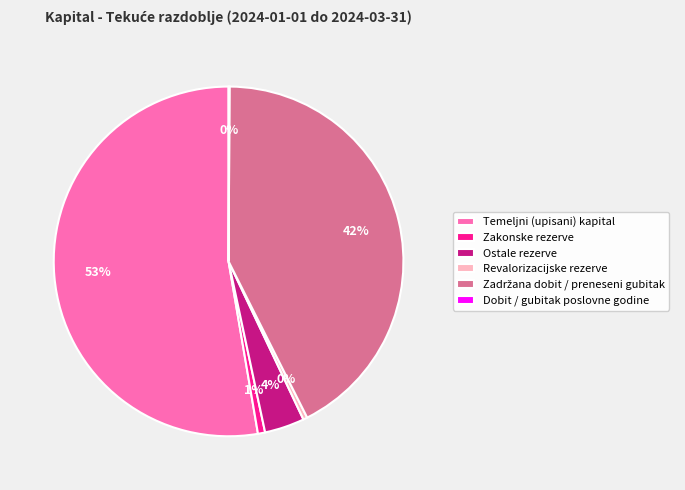

To the nearest percent, what is the difference between the largest and smallest slice percentages?

53%